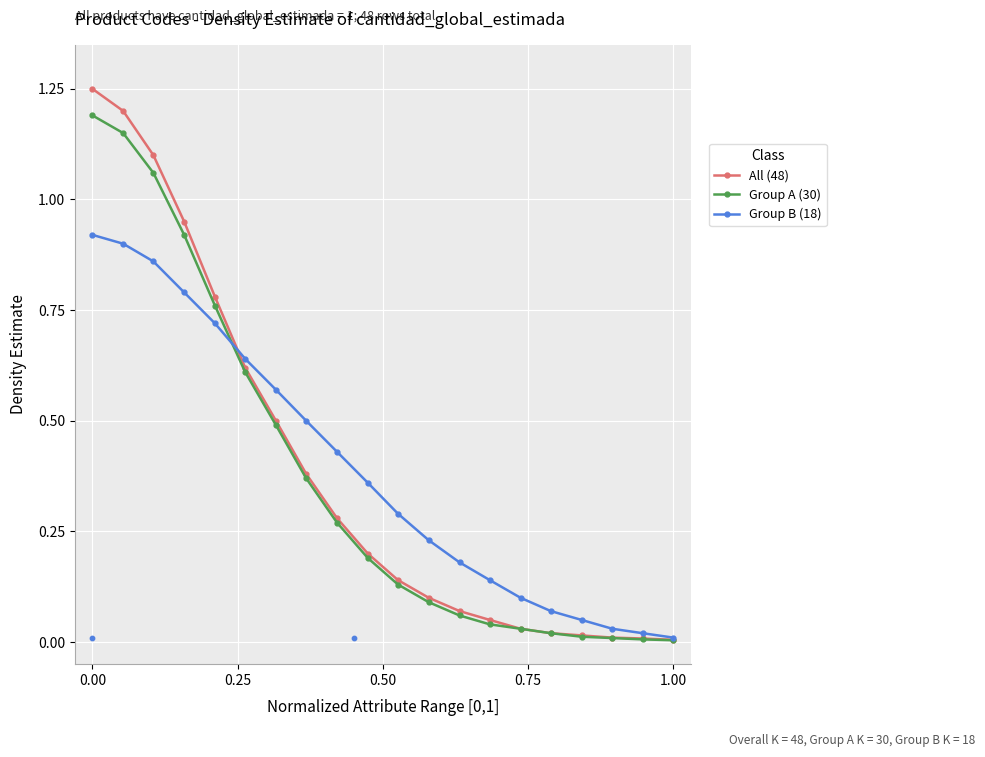

At how many categories does at least one series exceed 0?

20